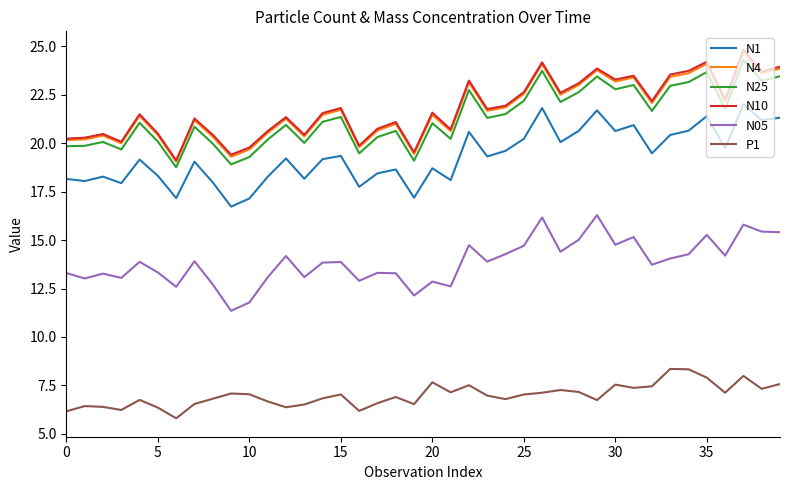

True or false: N4 and N10 cross at least once.

False